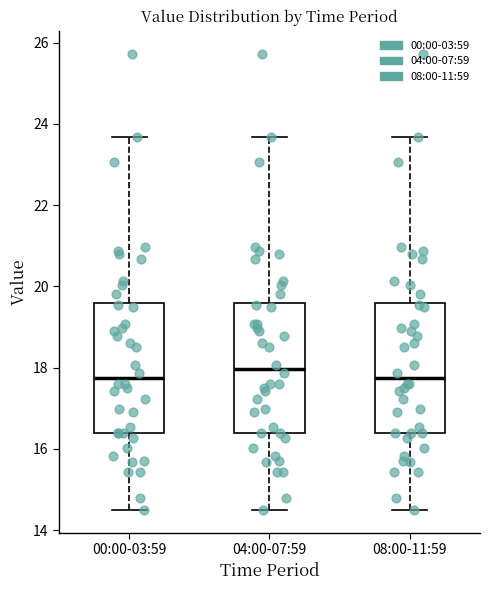

Where is the lower edge of the box for 00:00-03:59 on the y-axis? The values are not printed on the chart, so give them approximately, as read against the axis.

16.4